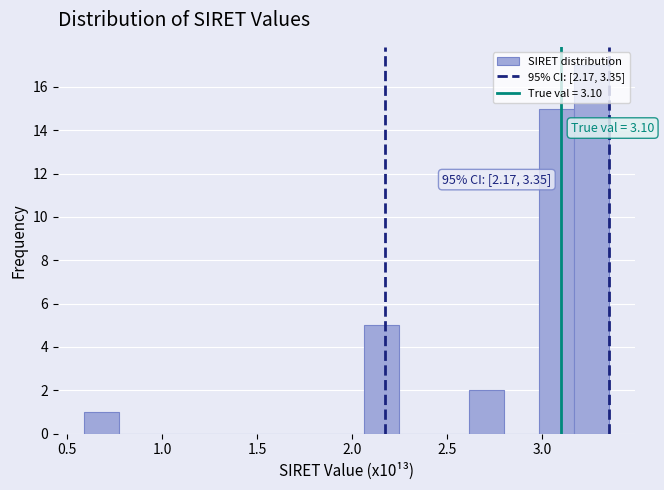

Read against the x-axis, roughly where is the centre of the tallest bar?

3.25